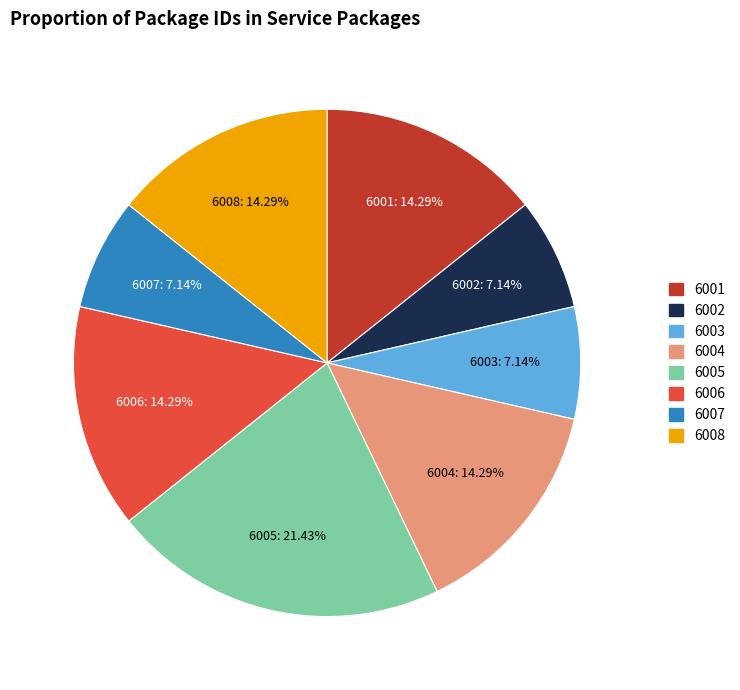

Approximately how many times larger is the value at 6005 compared to 6001?

1.5